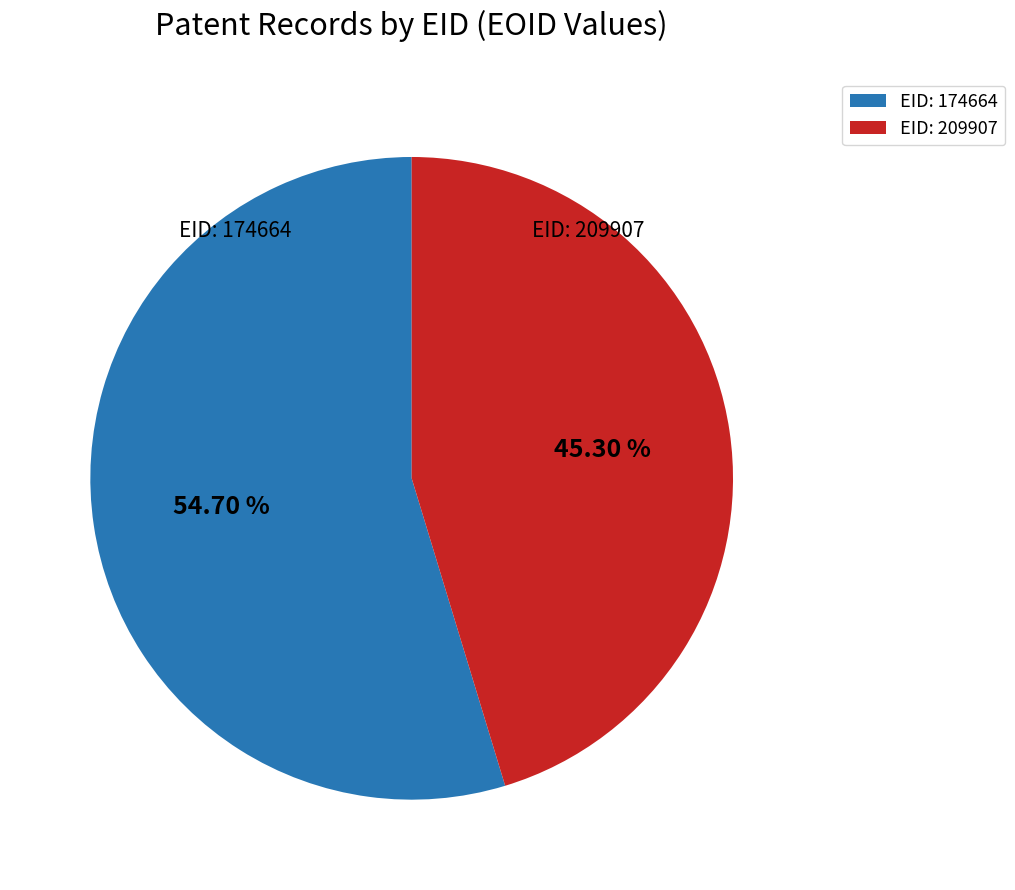

How many segments does this pie chart have?

2